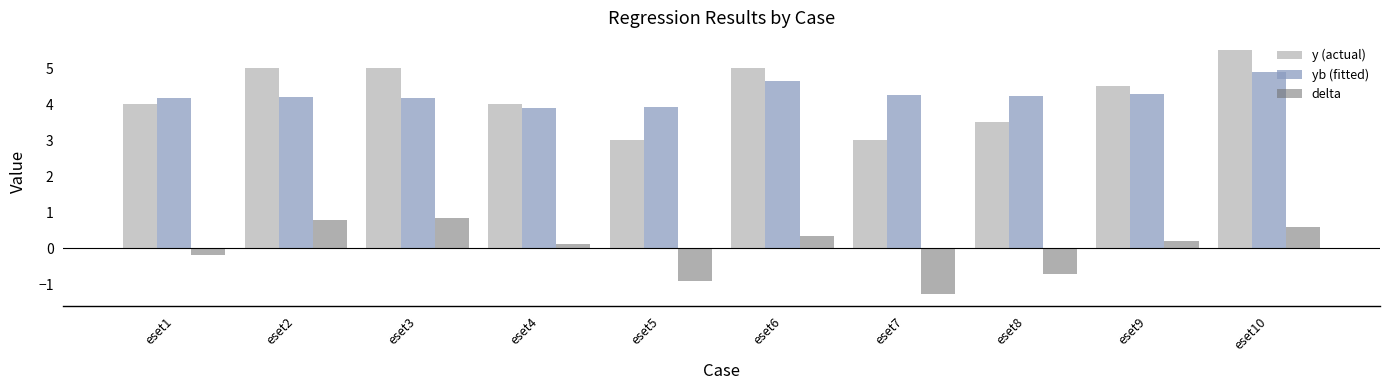

The value of delta at eset8 is -1.3. True or false?

False